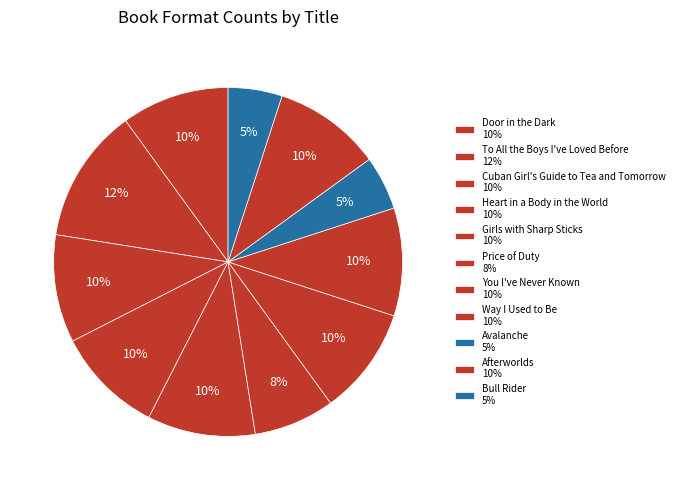

To the nearest percent, what percentage of the pie is Girls with Sharp Sticks?

10%